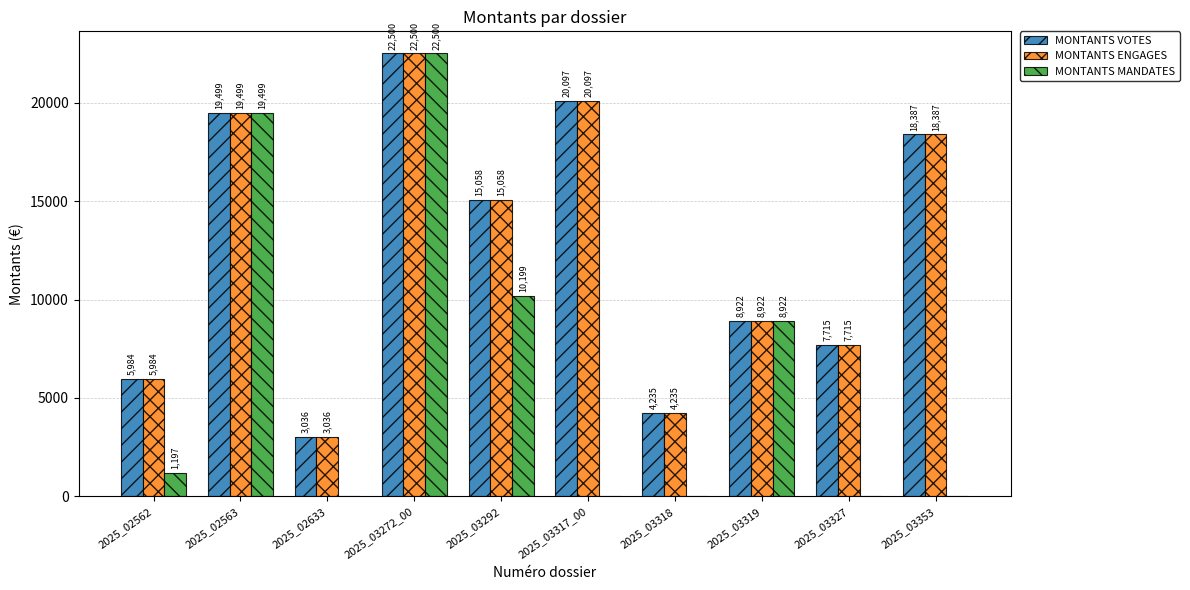

Which series has the largest range (max minus min)?

MONTANTS MANDATES